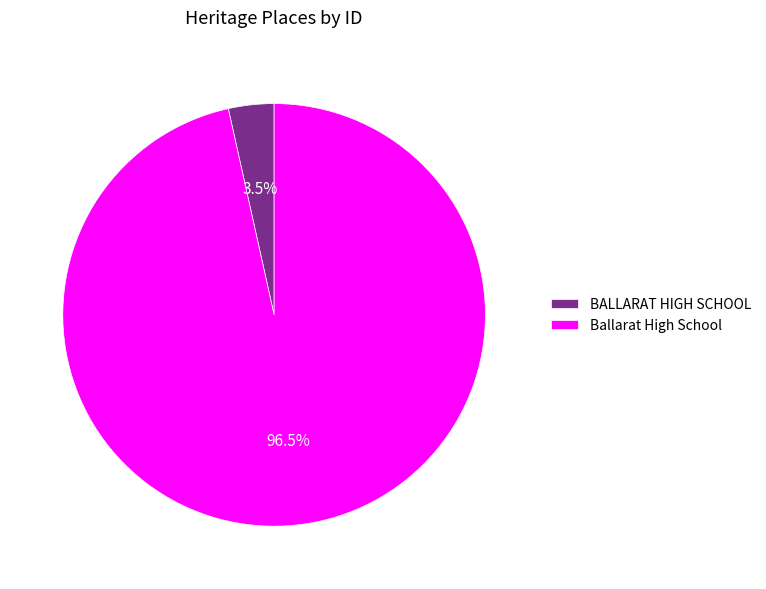

Which category has the smallest portion of the pie?

BALLARAT HIGH SCHOOL